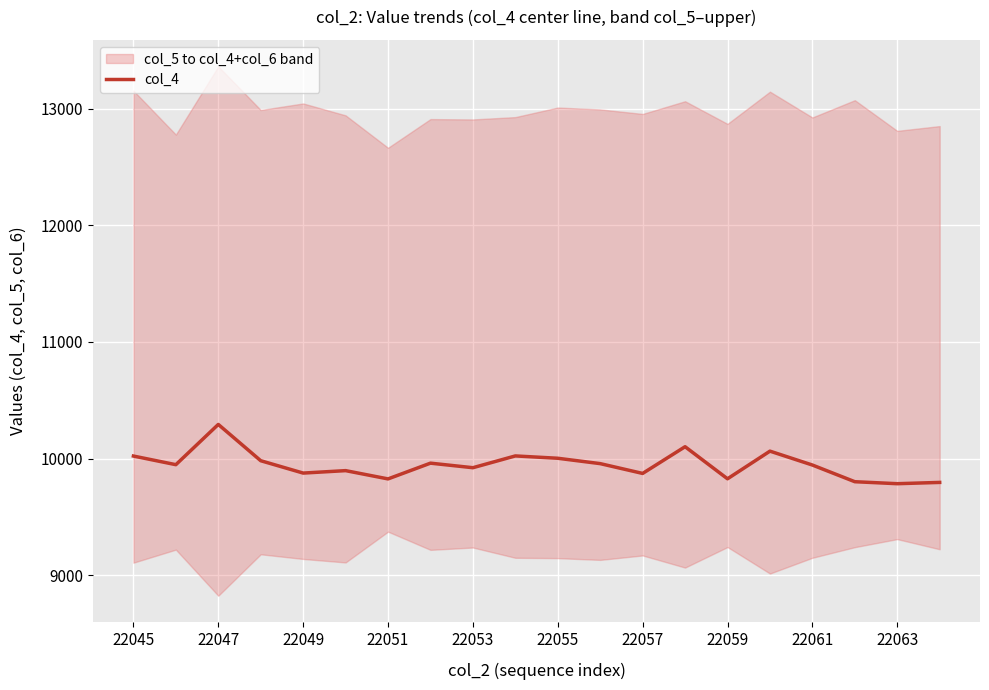

The col_4 series shows 9785 at 22063. True or false?

True